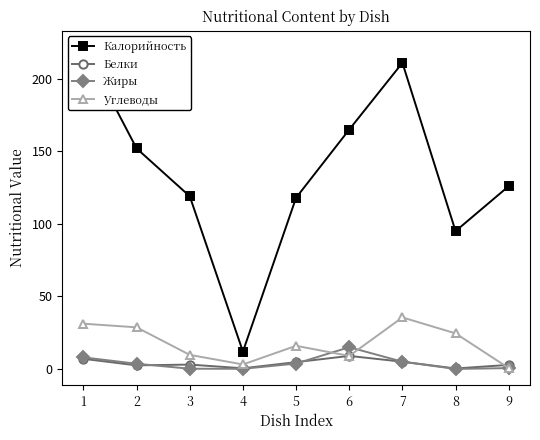

Is it true that Белки equals 0.9 at 9?

False